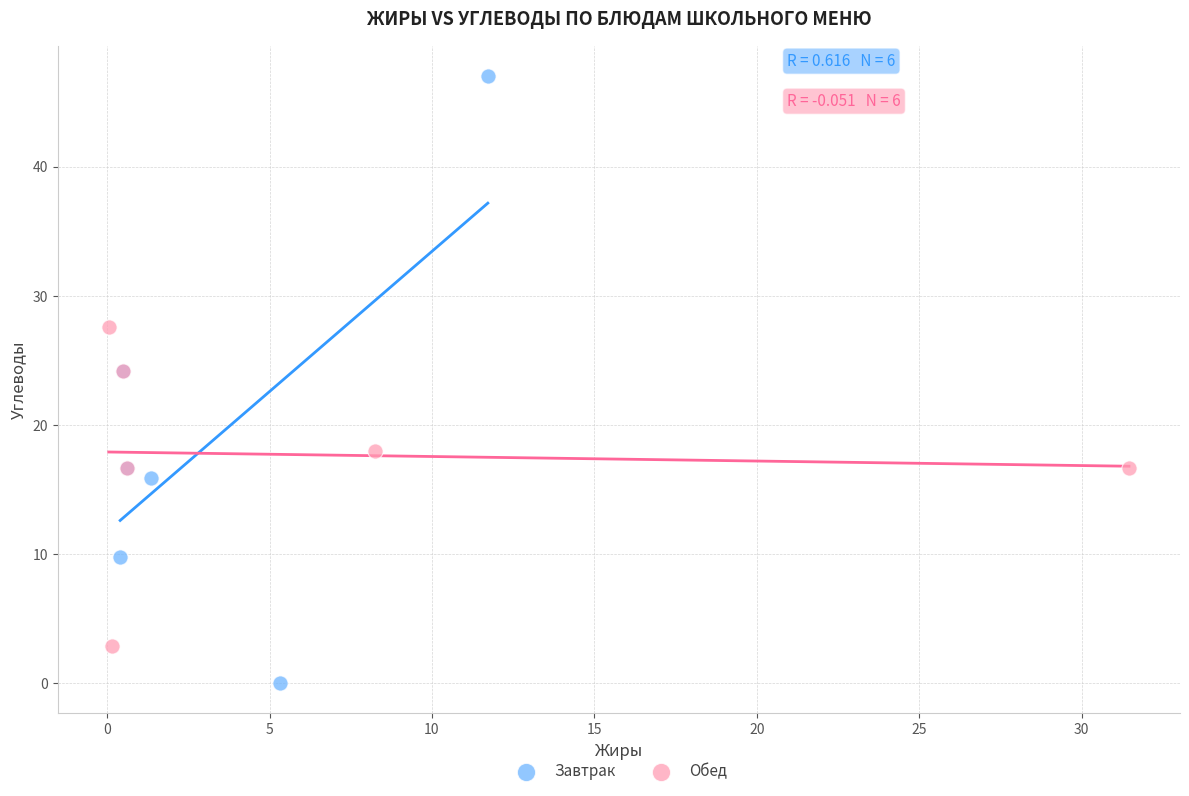

Which series contains the lowest Y value?

Завтрак